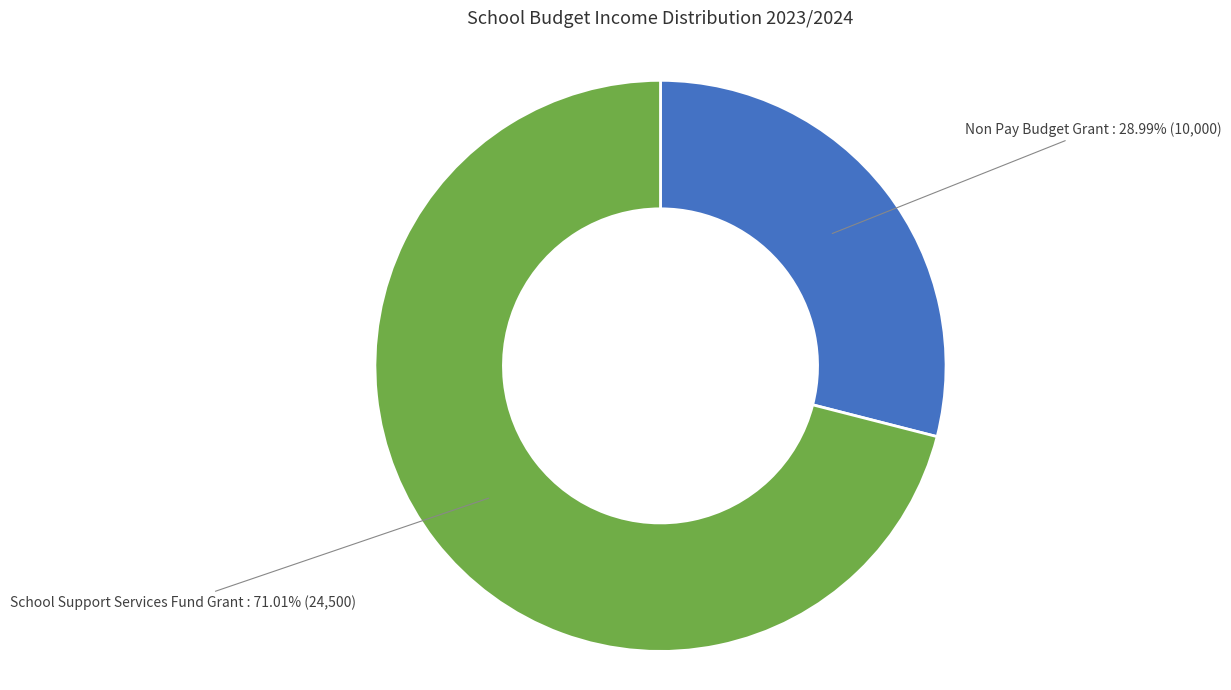

Does any single category account for the majority?

Yes